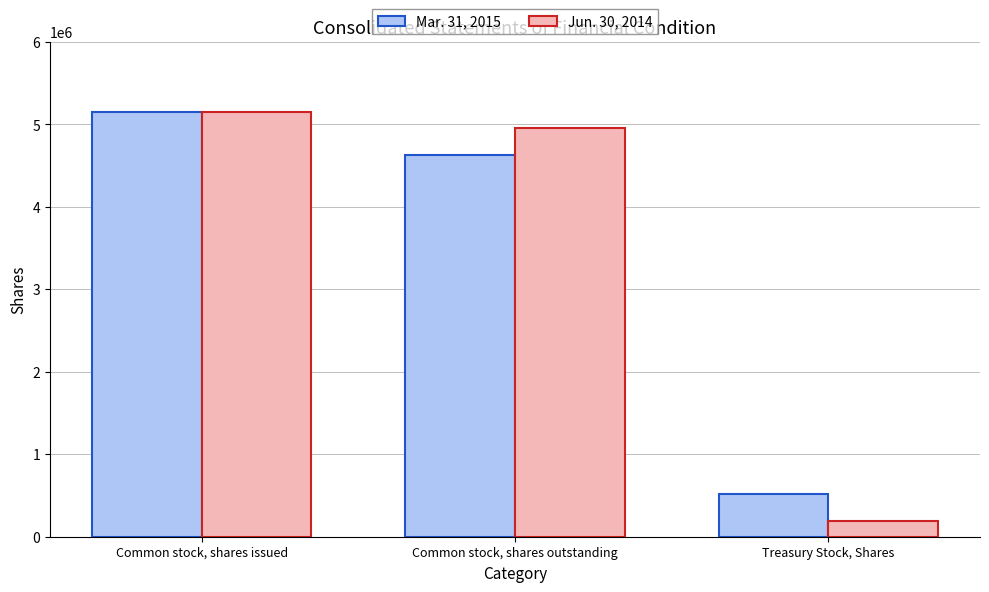

Between Common stock, shares outstanding and Treasury Stock, Shares, which series saw the biggest shift?

Jun. 30, 2014